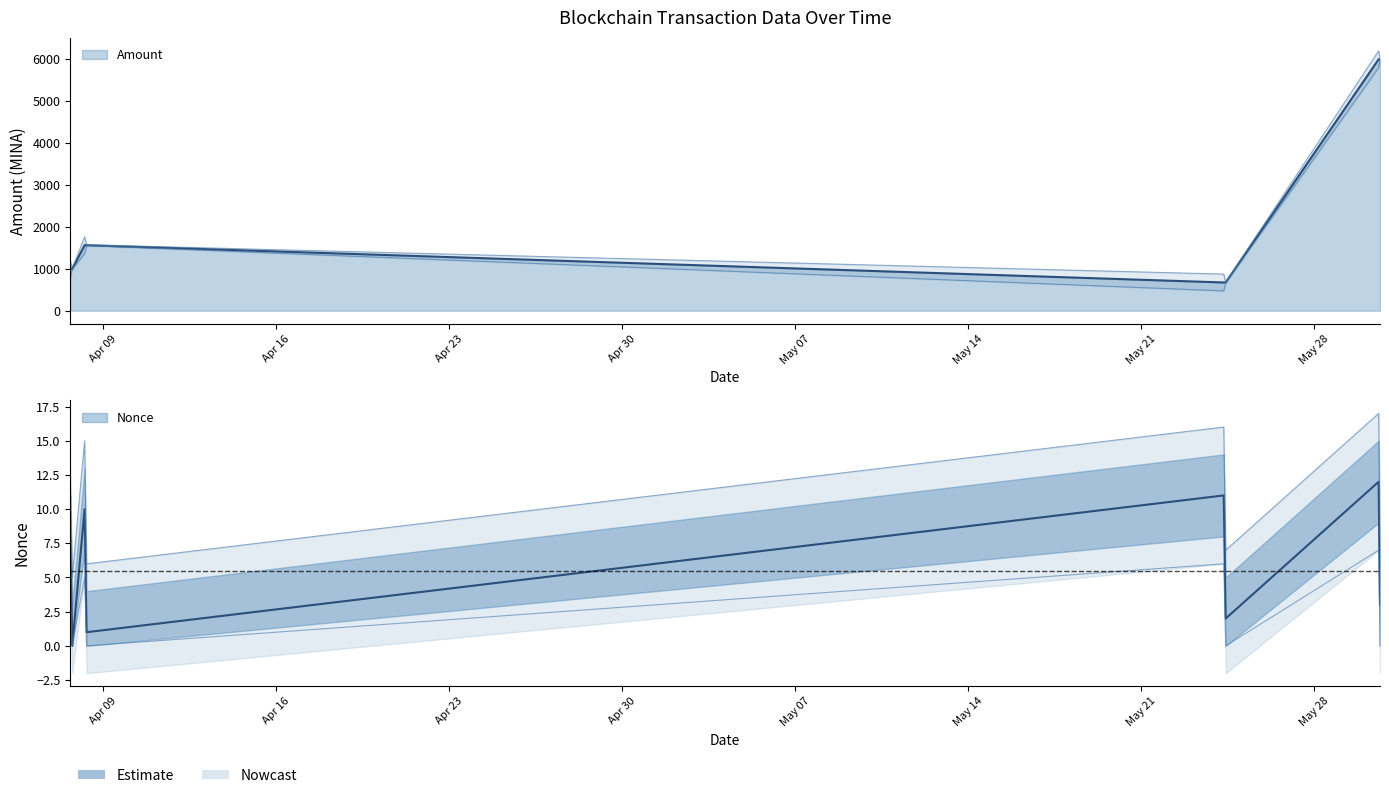

Does the chart have visible grid lines?

No